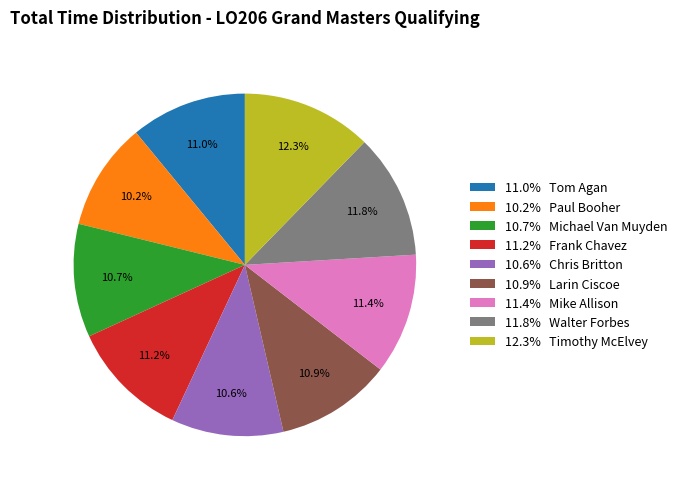

Combined, do 11.8% Walter Forbes and 10.9% Larin Ciscoe account for over 50%?

No